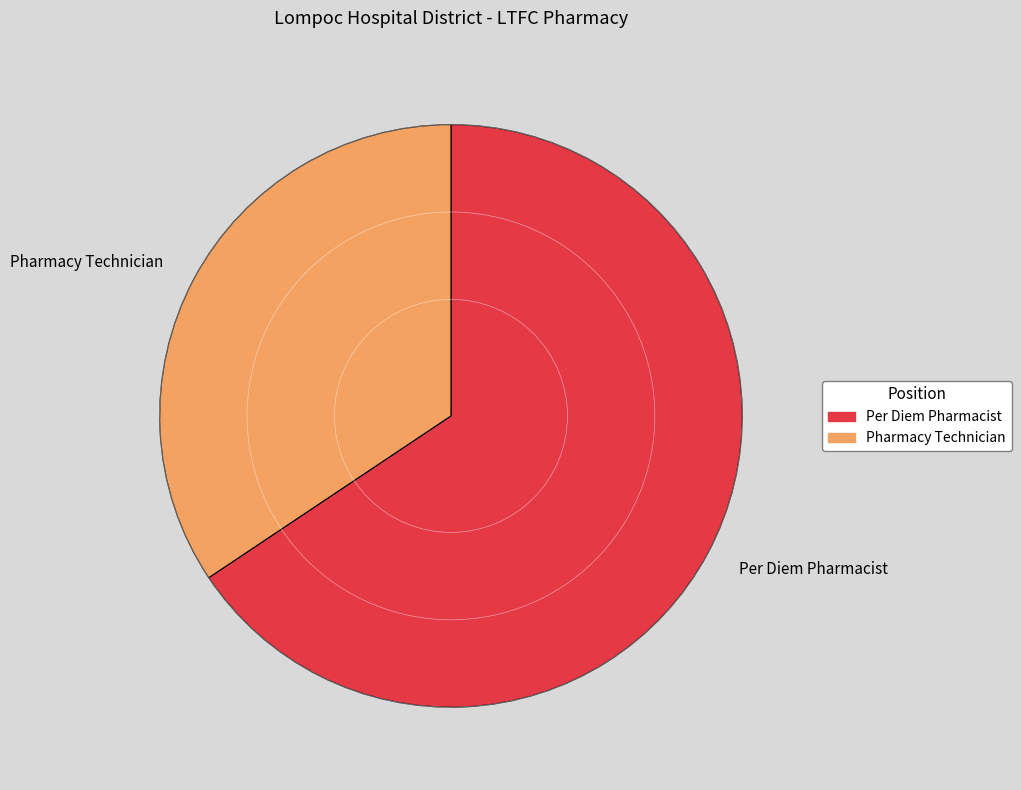

What is the smallest slice in the pie chart?

Pharmacy Technician